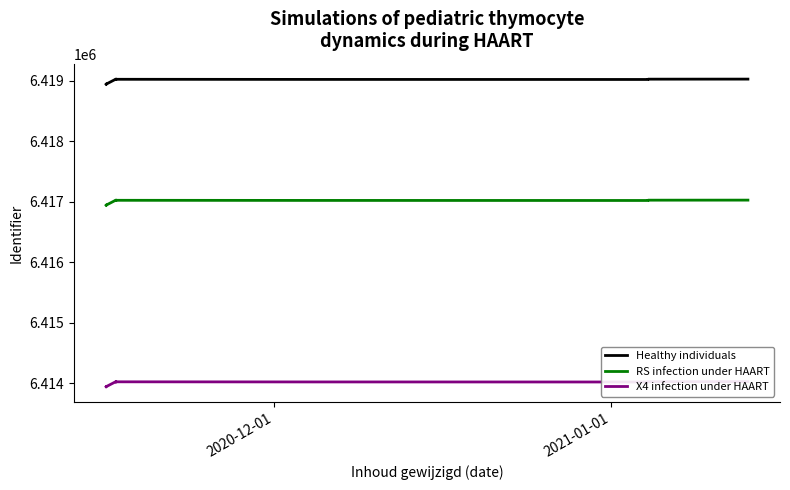

True or false: RS infection under HAART and X4 infection under HAART cross at least once.

False